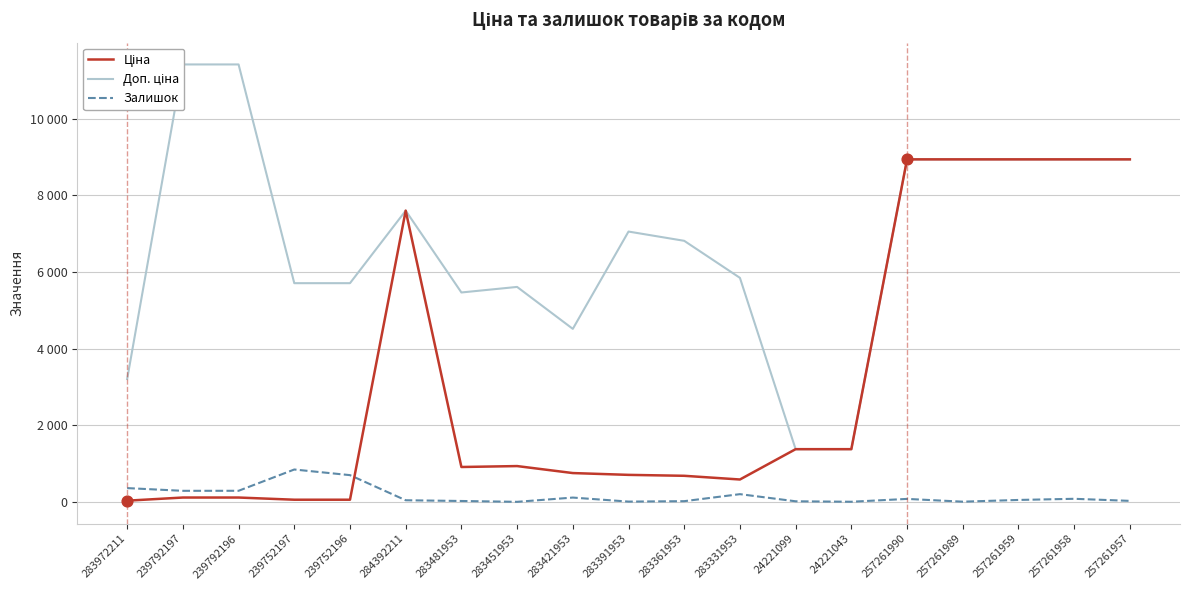

Which series contains the highest Y value?

Доп. ціна